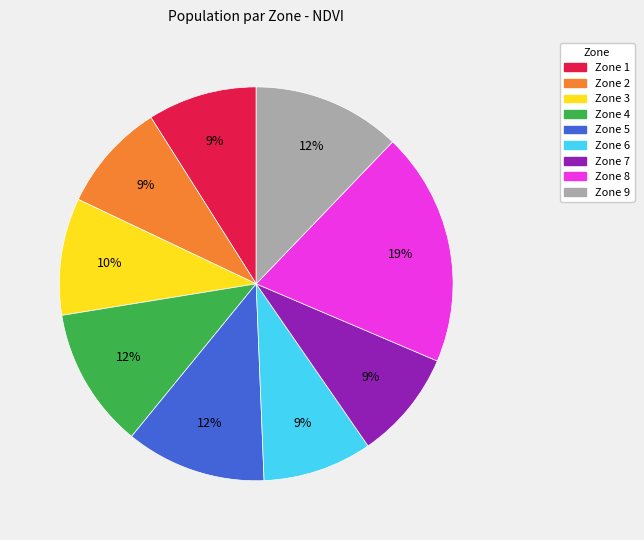

To the nearest percent, what percentage of the pie is Zone 7?

9%